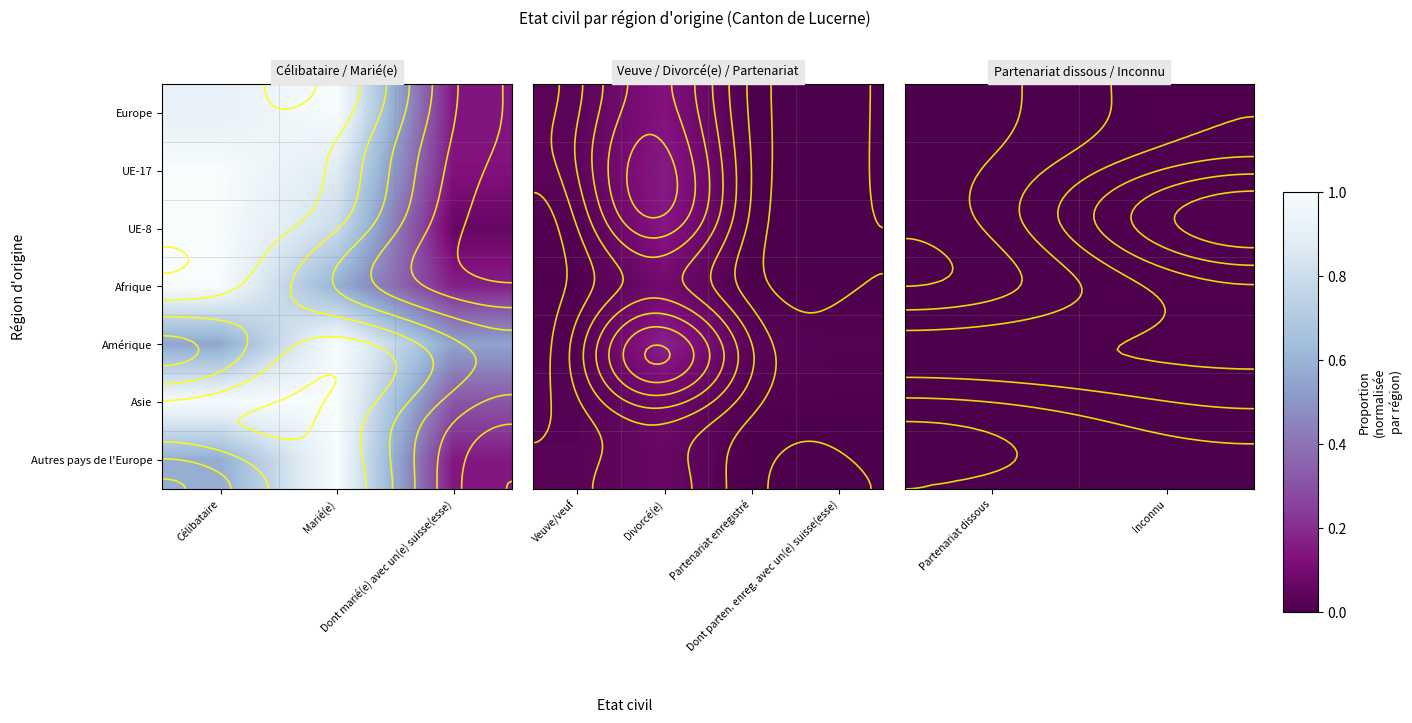

List the series in order of their peak value, highest first.

UE-8, Afrique, UE-17, Amérique, Europe, Asie, Autres pays de l'Europe